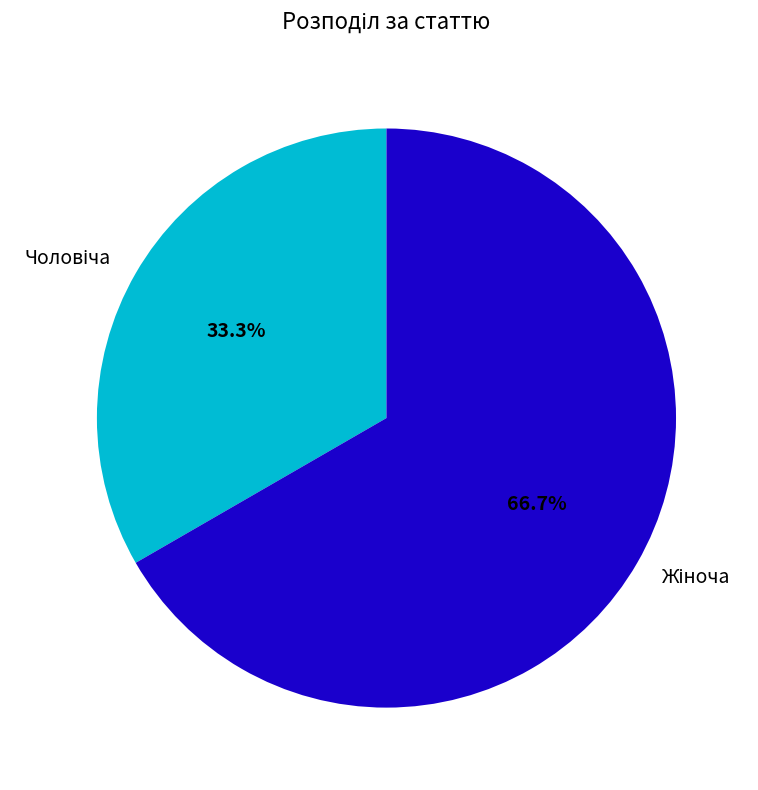

Is there any slice that represents more than half of the pie?

Yes